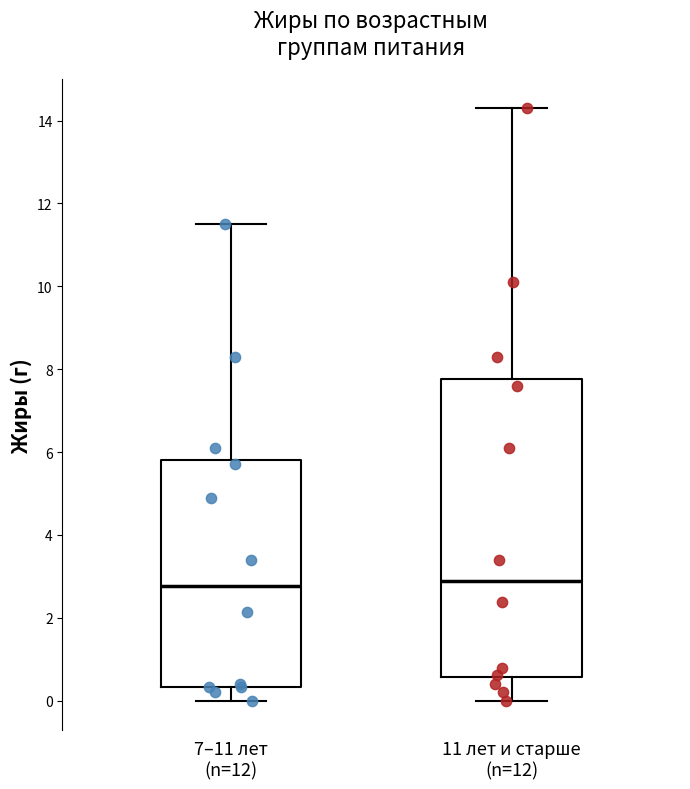

Which box is the tallest, from its lower edge to its upper edge?

11 лет и старше (n=12)